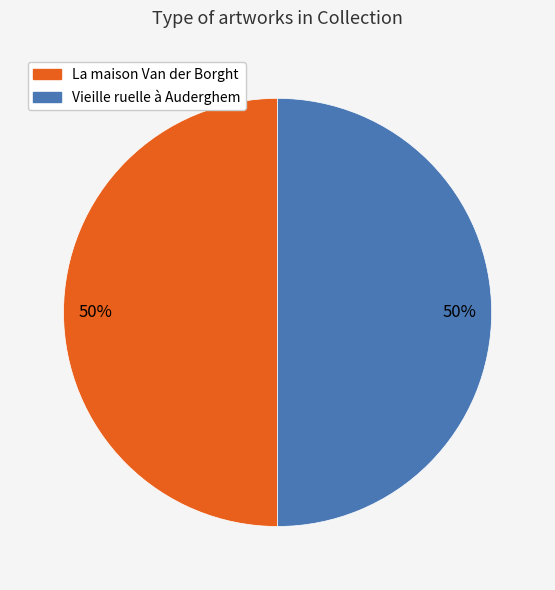

Approximately how many times larger is the value at La maison Van der Borght compared to Vieille ruelle à Auderghem?

1.0